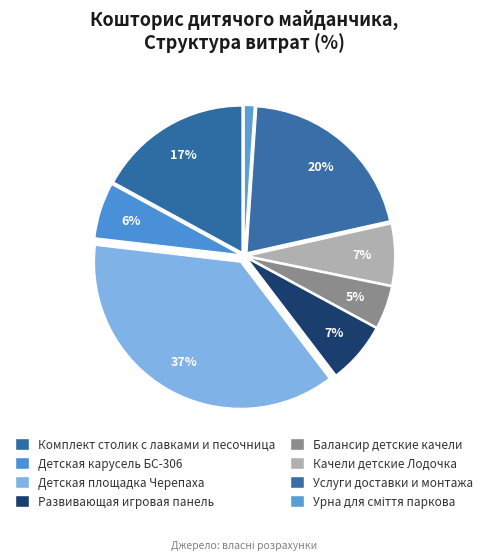

To the nearest percent, what percentage of the pie is Детская площадка Черепаха?

37%